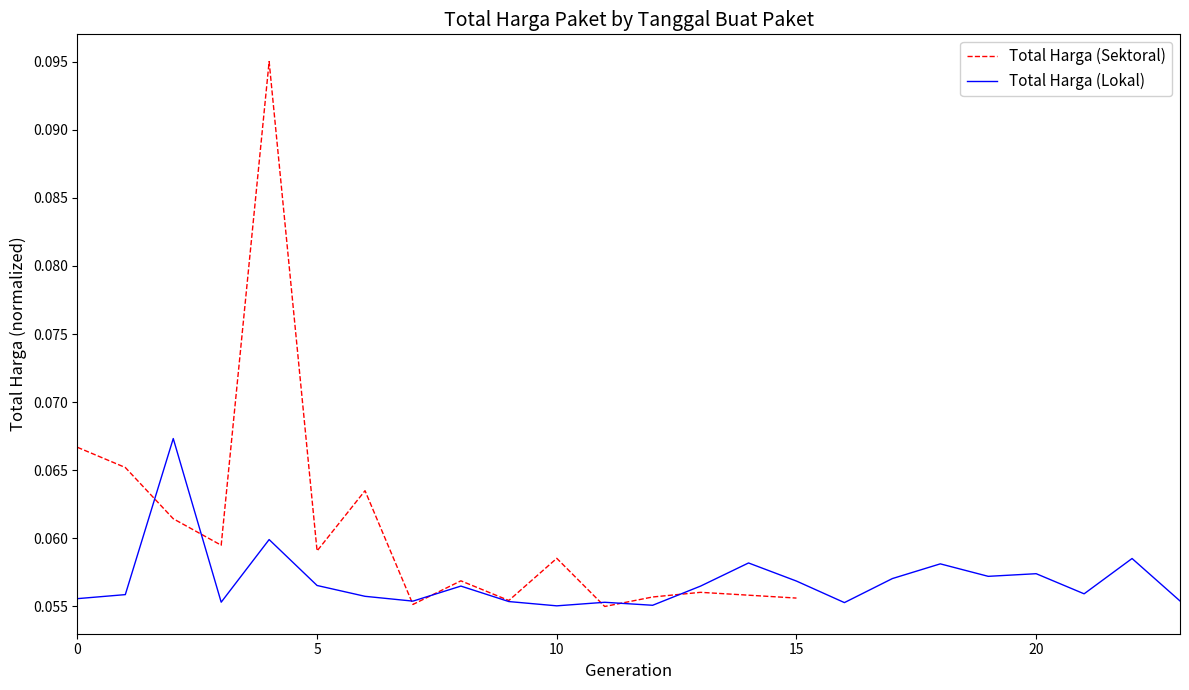

What is the average value of the Total Harga (Lokal) series?

0.1